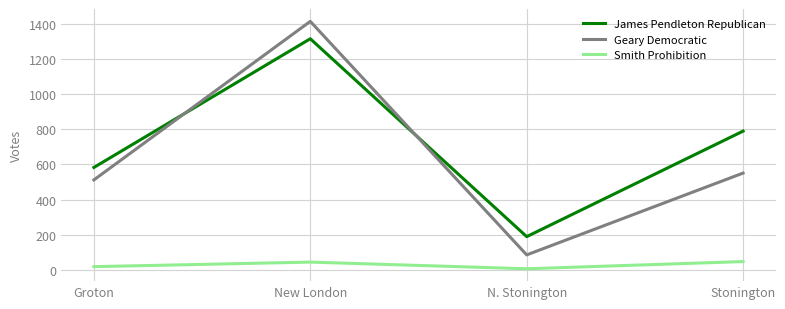

At which category is the sum across all series the highest?

New London